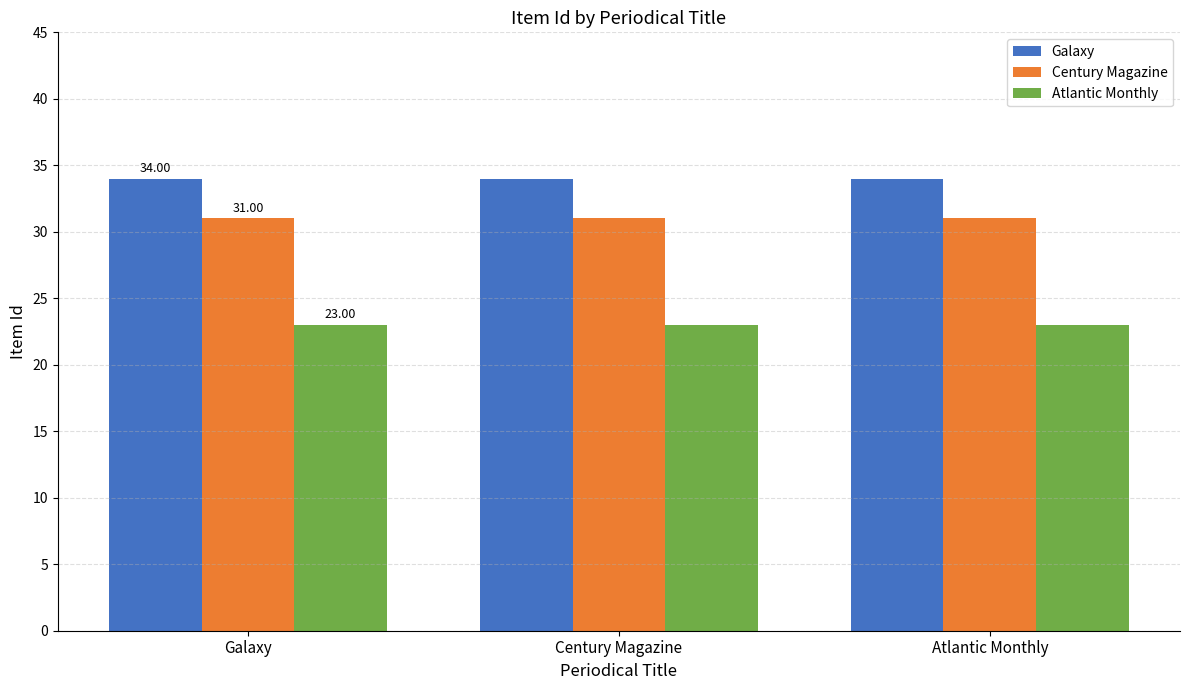

What is the sum of the Century Magazine values at Century Magazine and Atlantic Monthly?

62